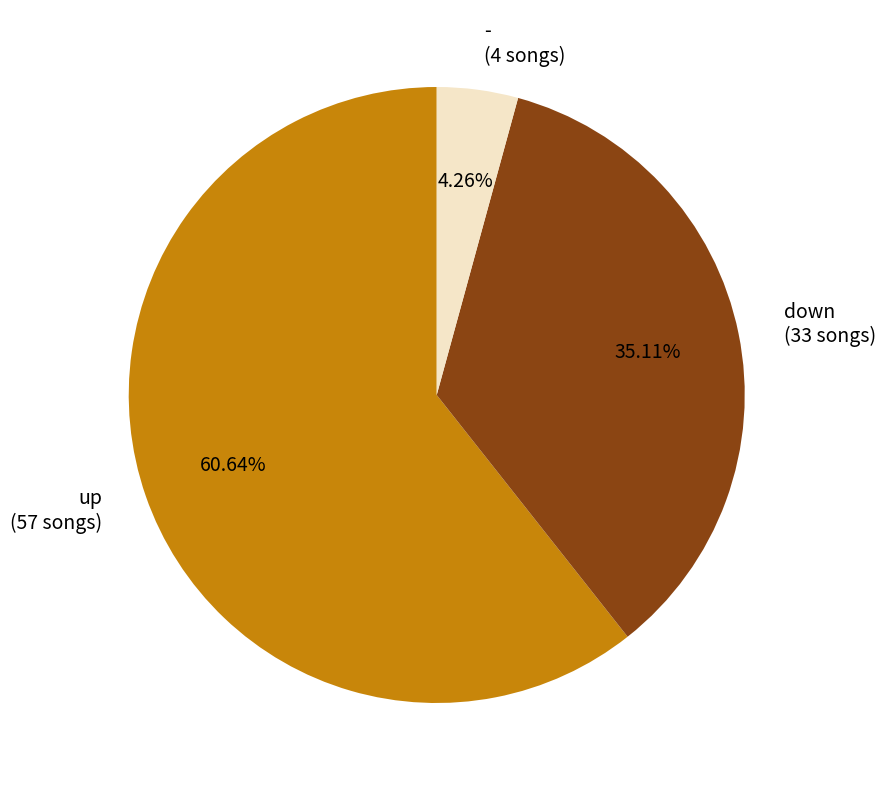

Is the sum of up and - greater than half?

Yes